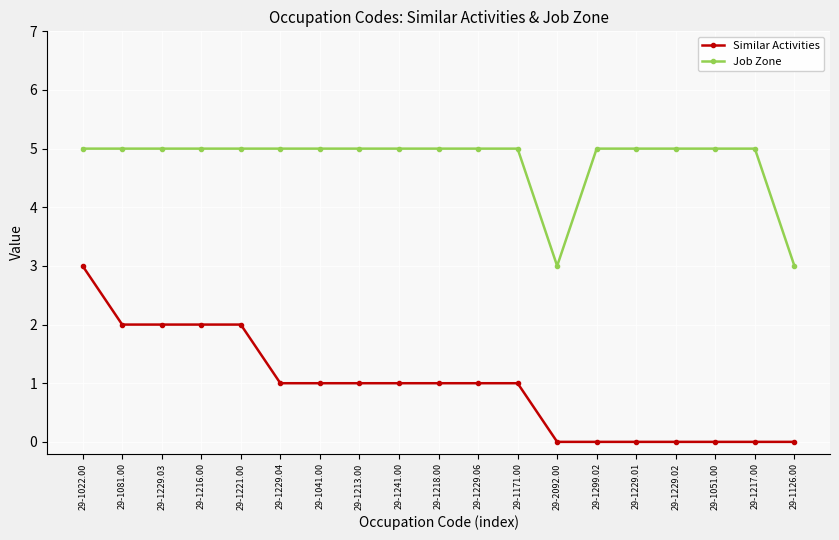

What is the label of the 6th point from the left?

29-1229.04